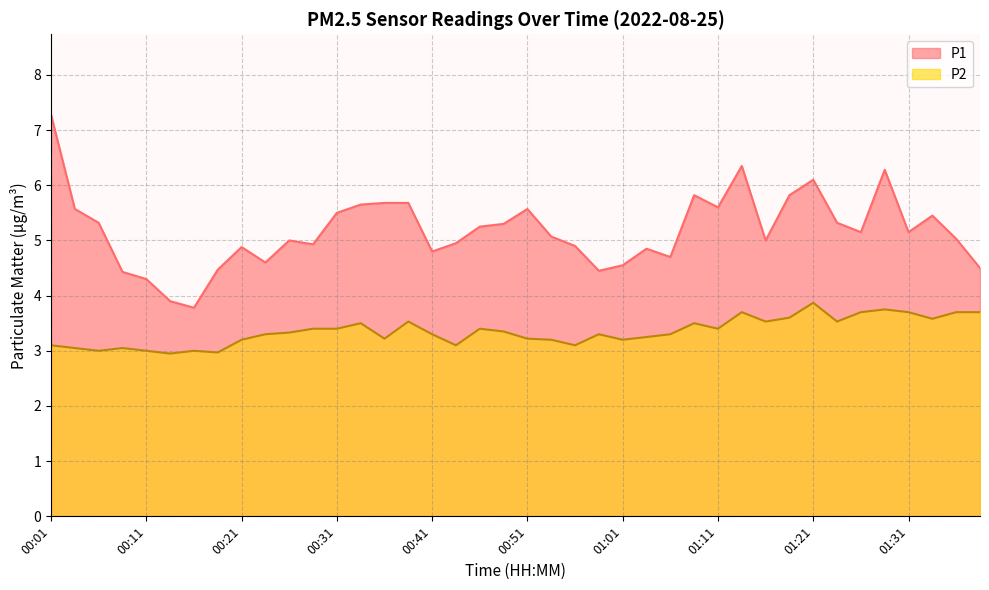

Rank the series by their average value, from highest to lowest.

P1, P2